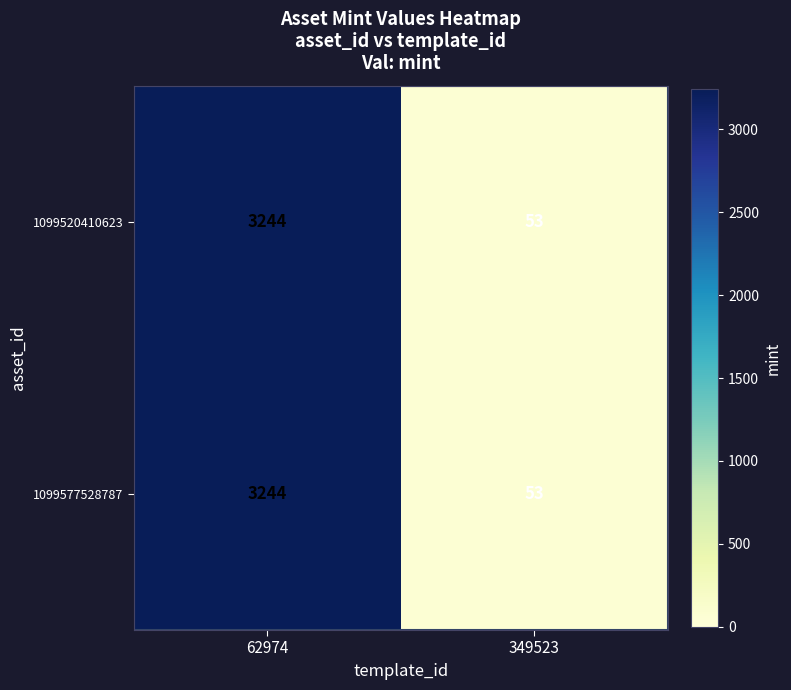

True or false: 1099577528787 has a value of 3244 at 62974.

True